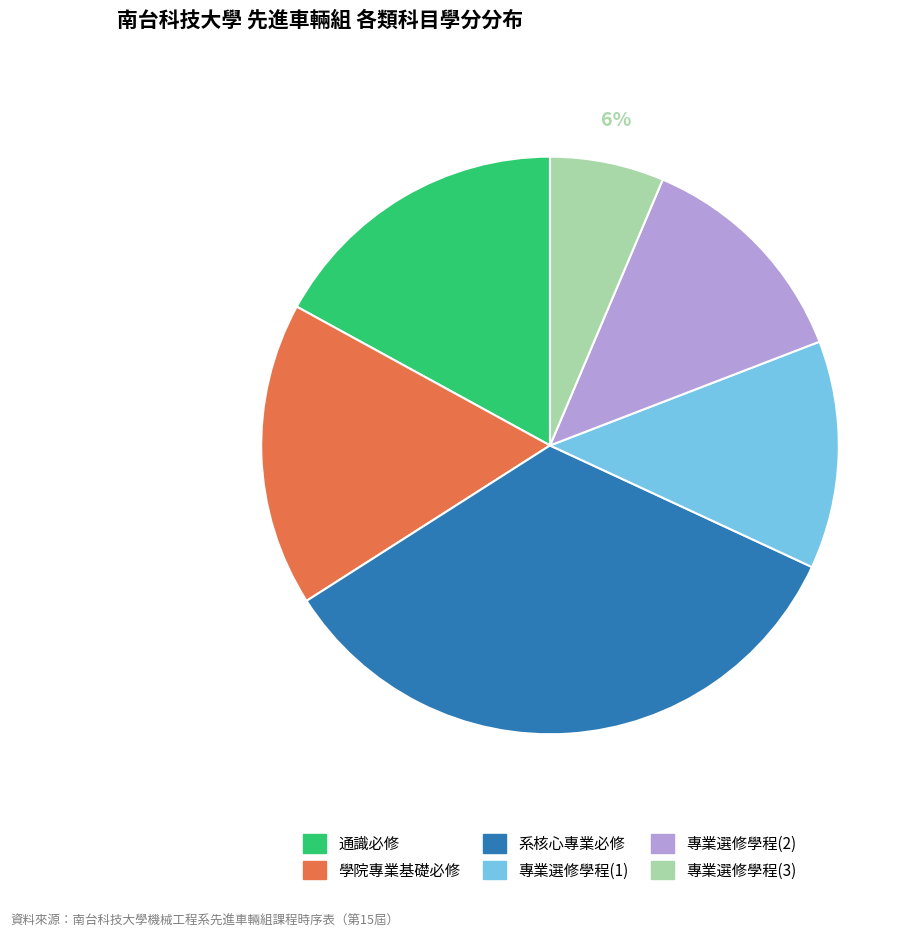

To the nearest percent, what is the average slice percentage?

17%